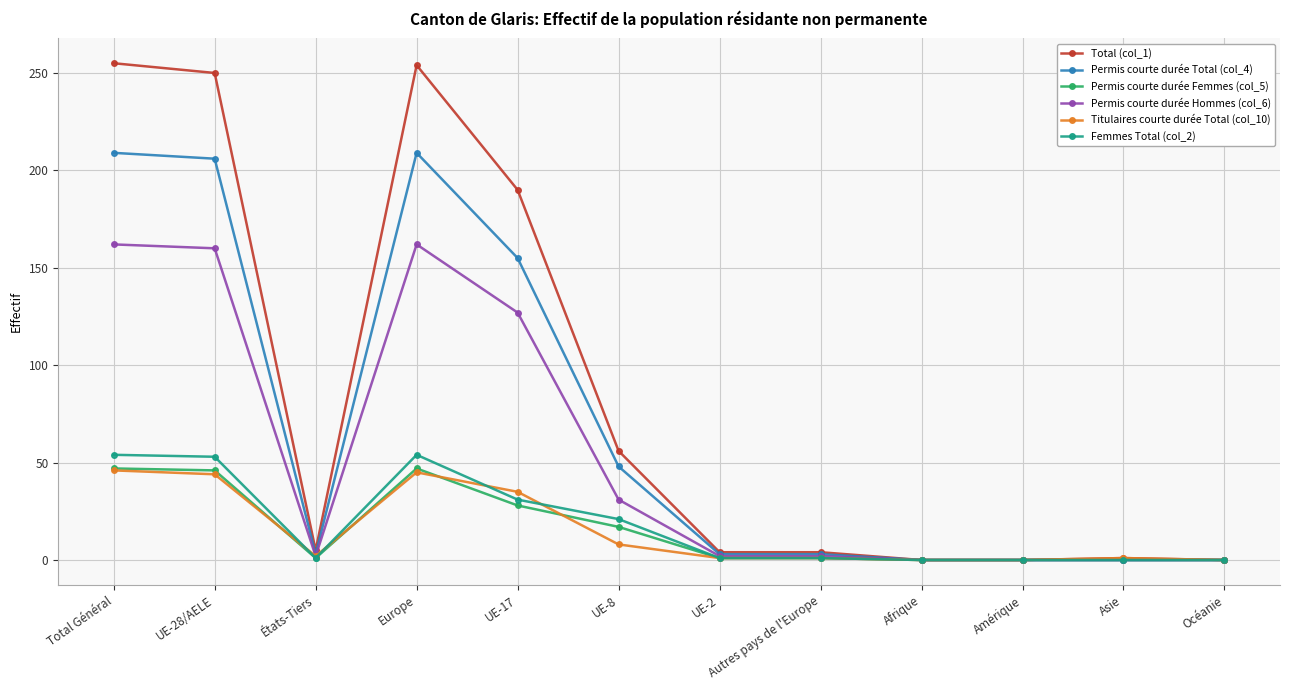

At which category does Permis courte durée Hommes (col_6) reach its first local valley?

États-Tiers